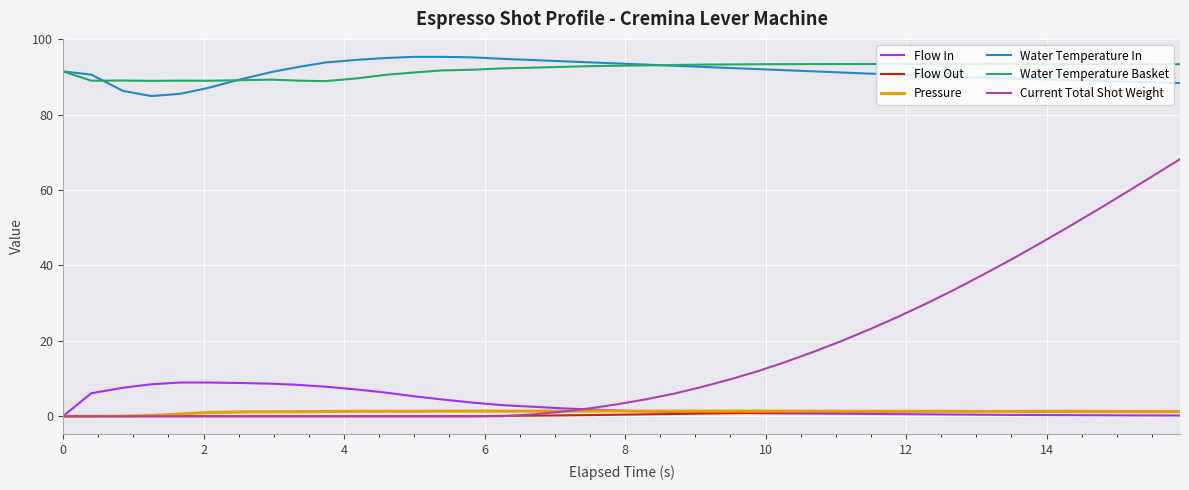

True or false: Flow Out and Water Temperature In cross at least once.

False